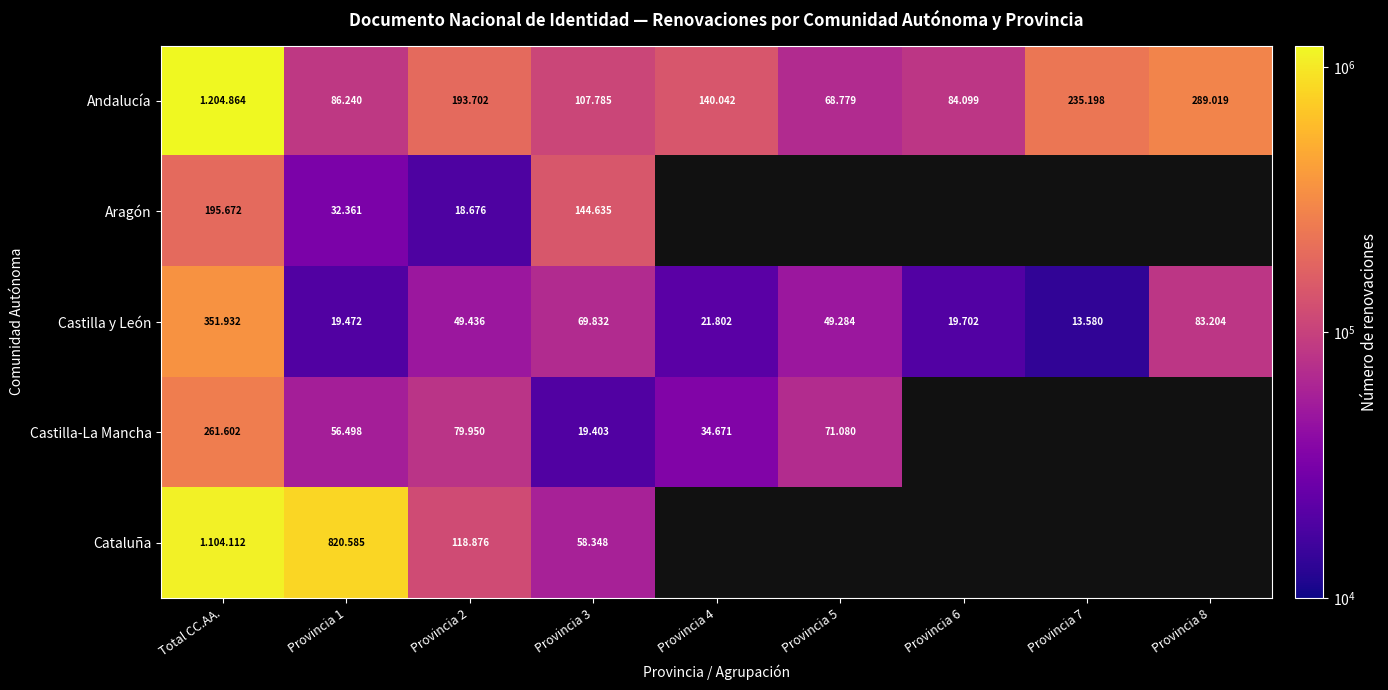

What is the maximum value for Castilla-La Mancha?

261602.0